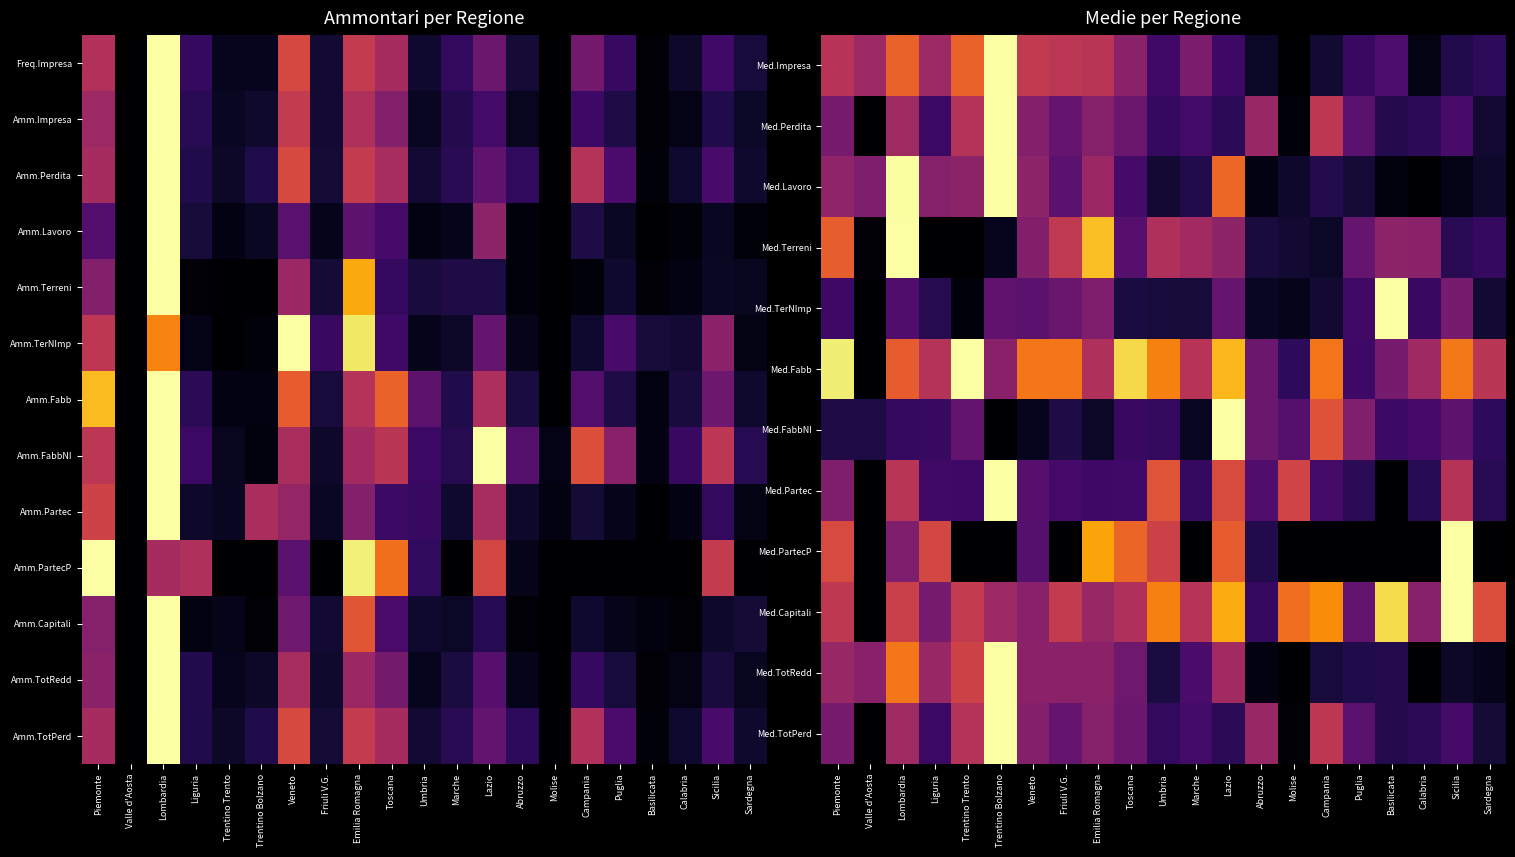

At which label is Med.Fabb closest to 0?

Valle d'Aosta